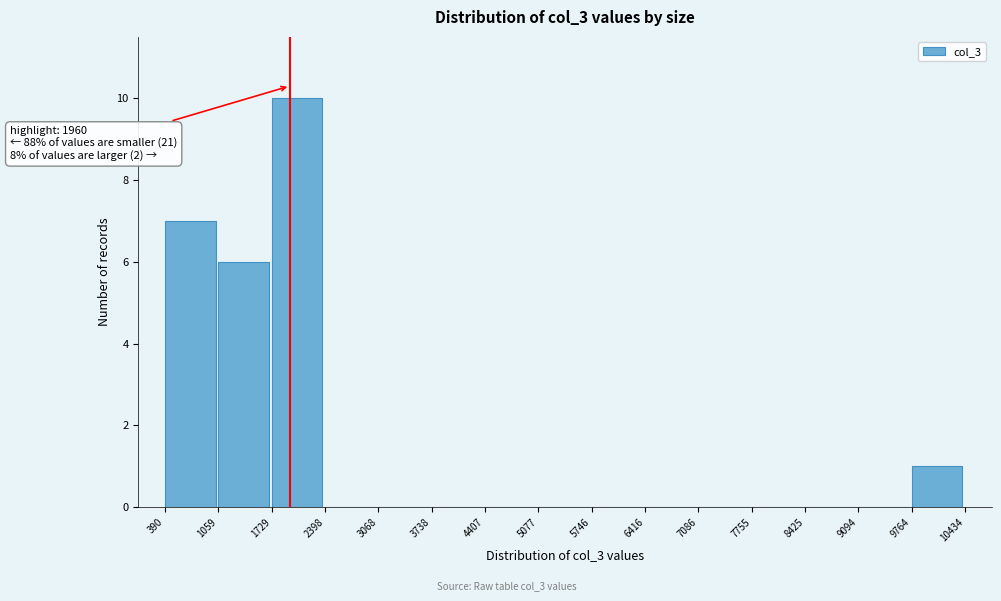

Which range on the x-axis has the tallest bar?

1729 to 2398